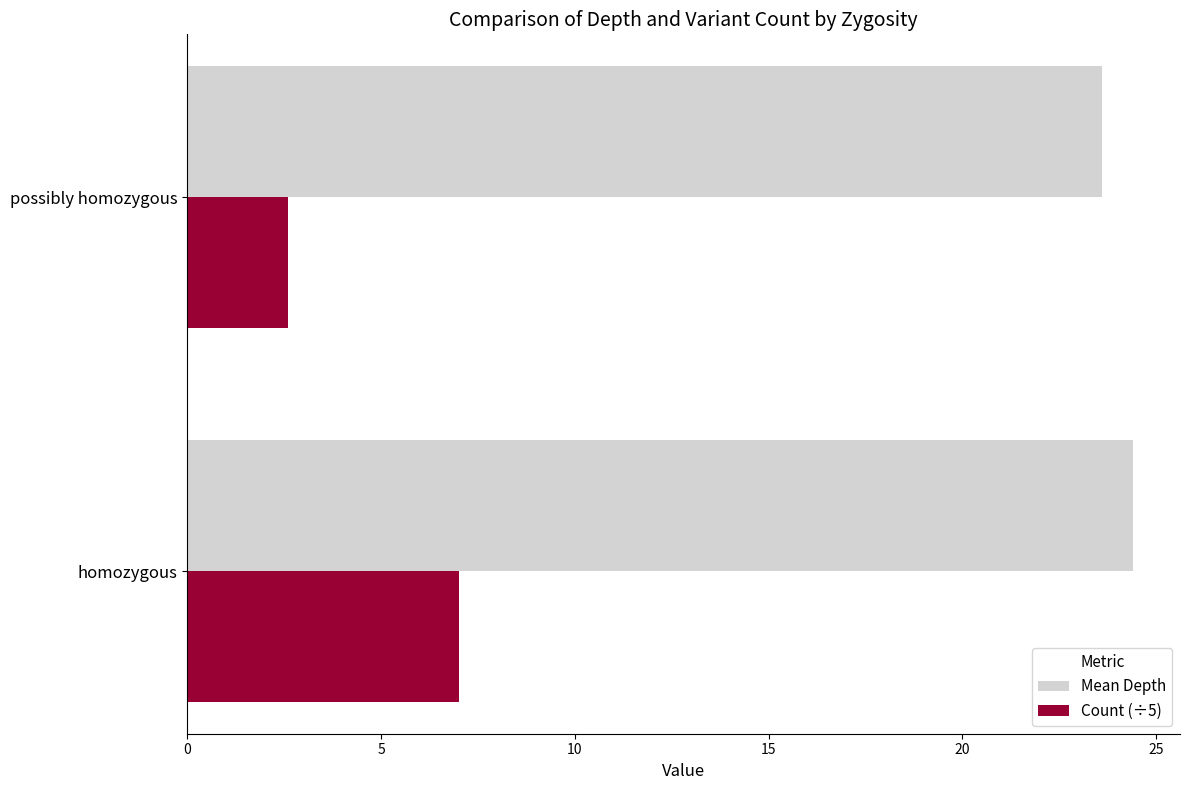

How many data points does each series have?

2